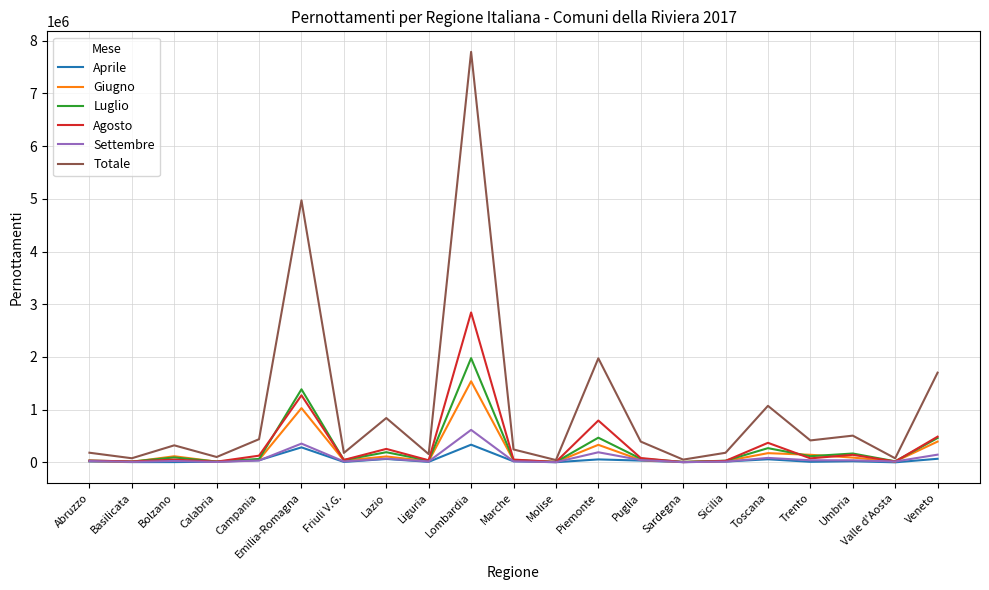

Which series has the largest total across all categories?

Totale